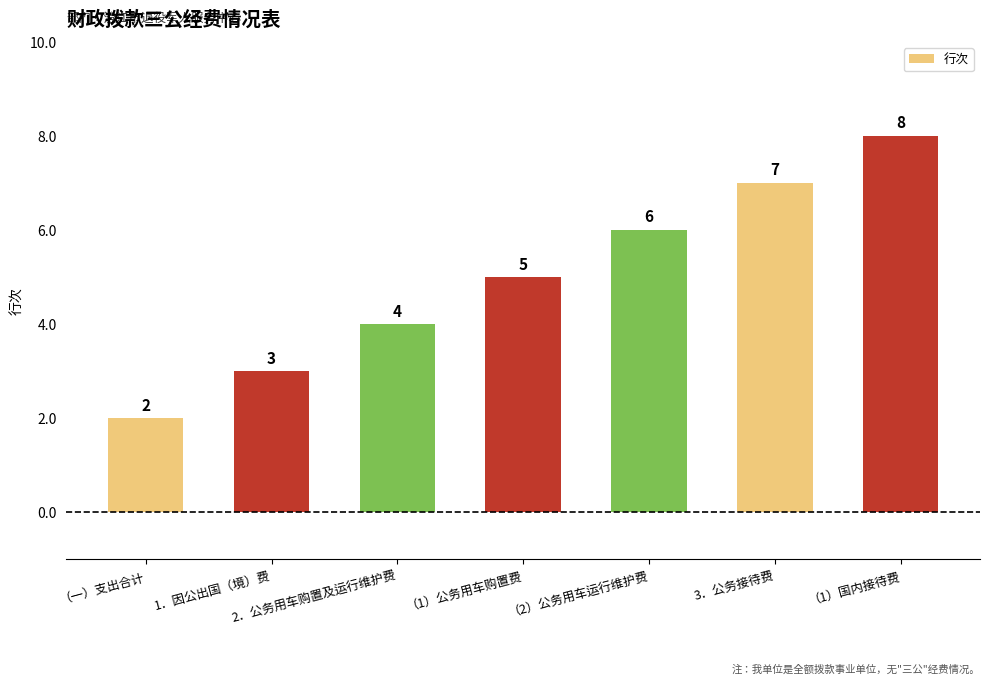

How many values are between 3 and 7?

5